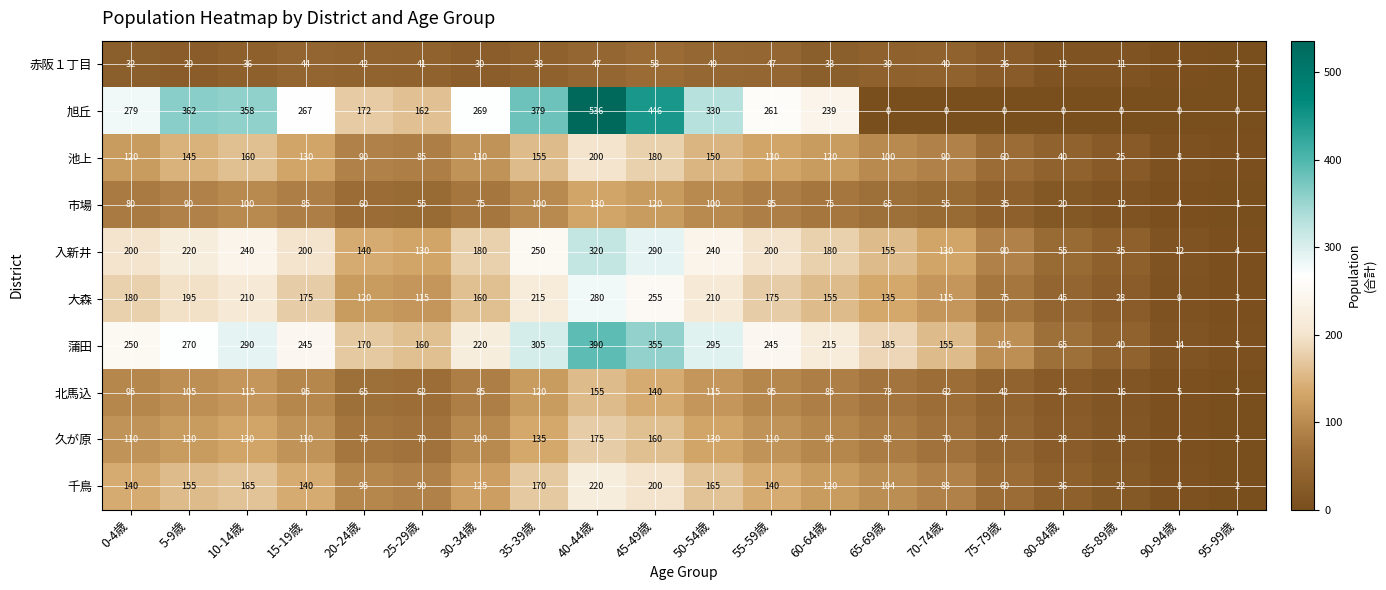

True or false: 久が原 has a value of 120 at 5-9歳.

True